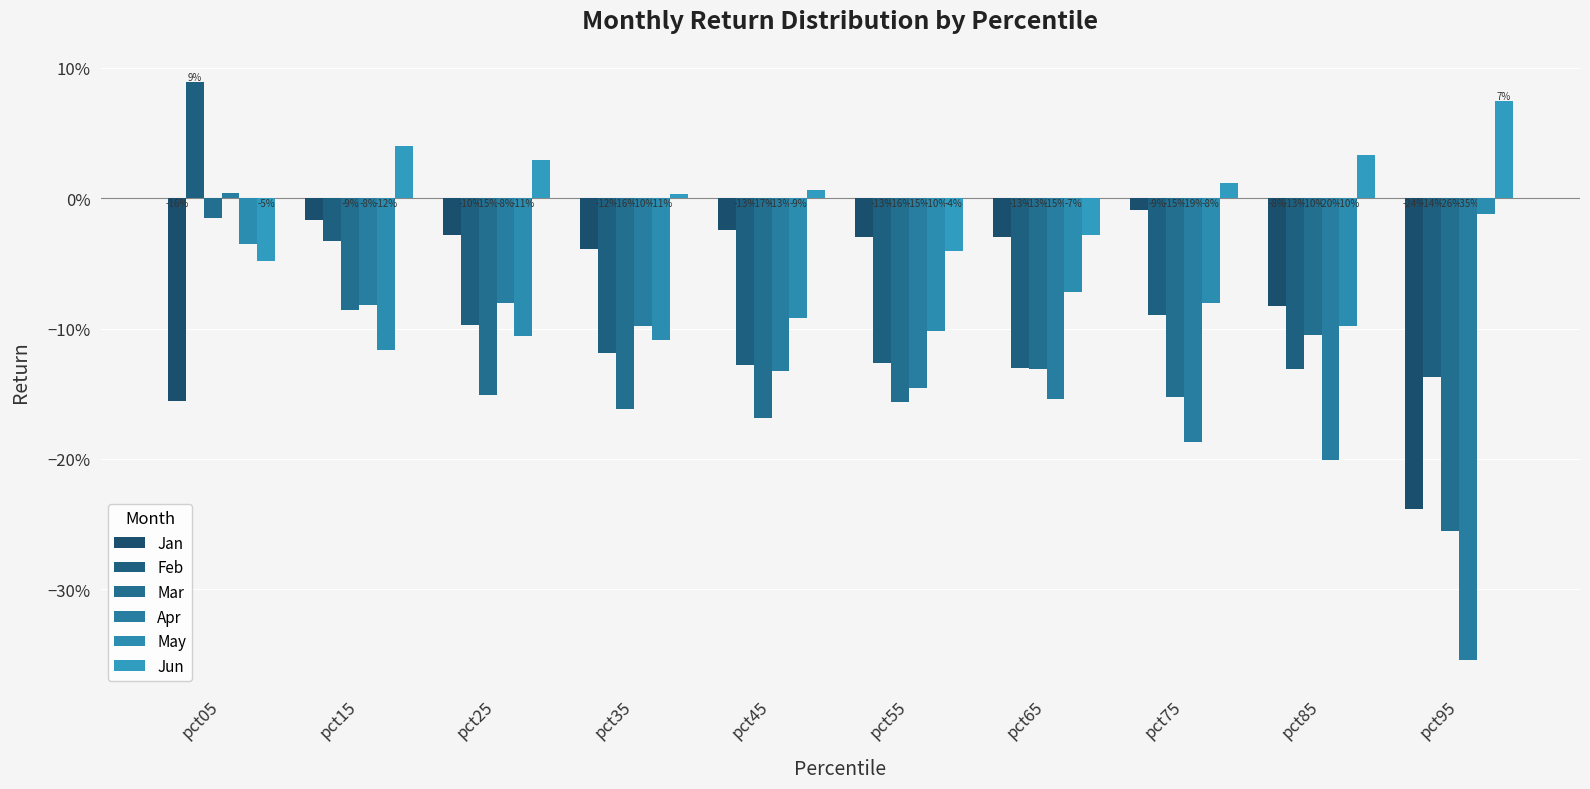

Rank the categories by Jan value from lowest to highest.

pct95, pct05, pct85, pct35, pct65, pct55, pct25, pct45, pct15, pct75